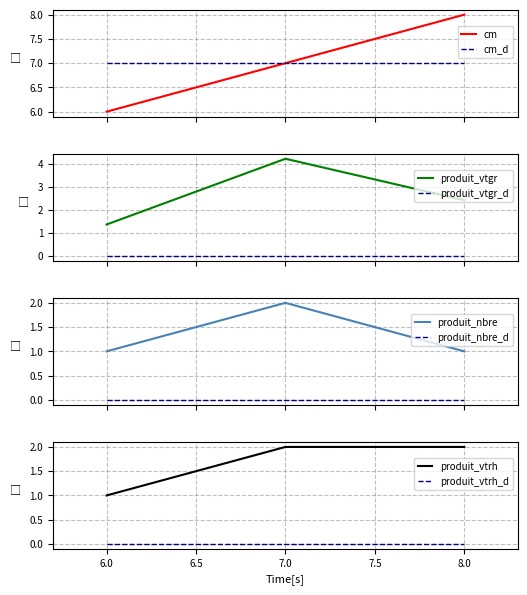

True or false: produit_vtrh has a value of 2.0 at 8.

True